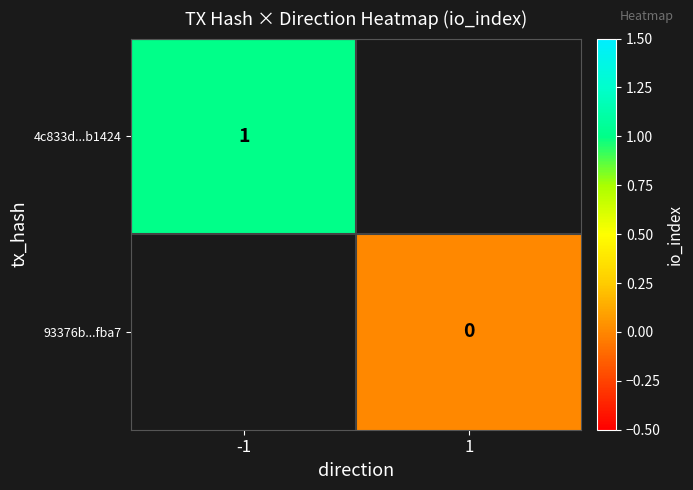

Is it true that 4c833d...b1424 equals 1 at -1?

True